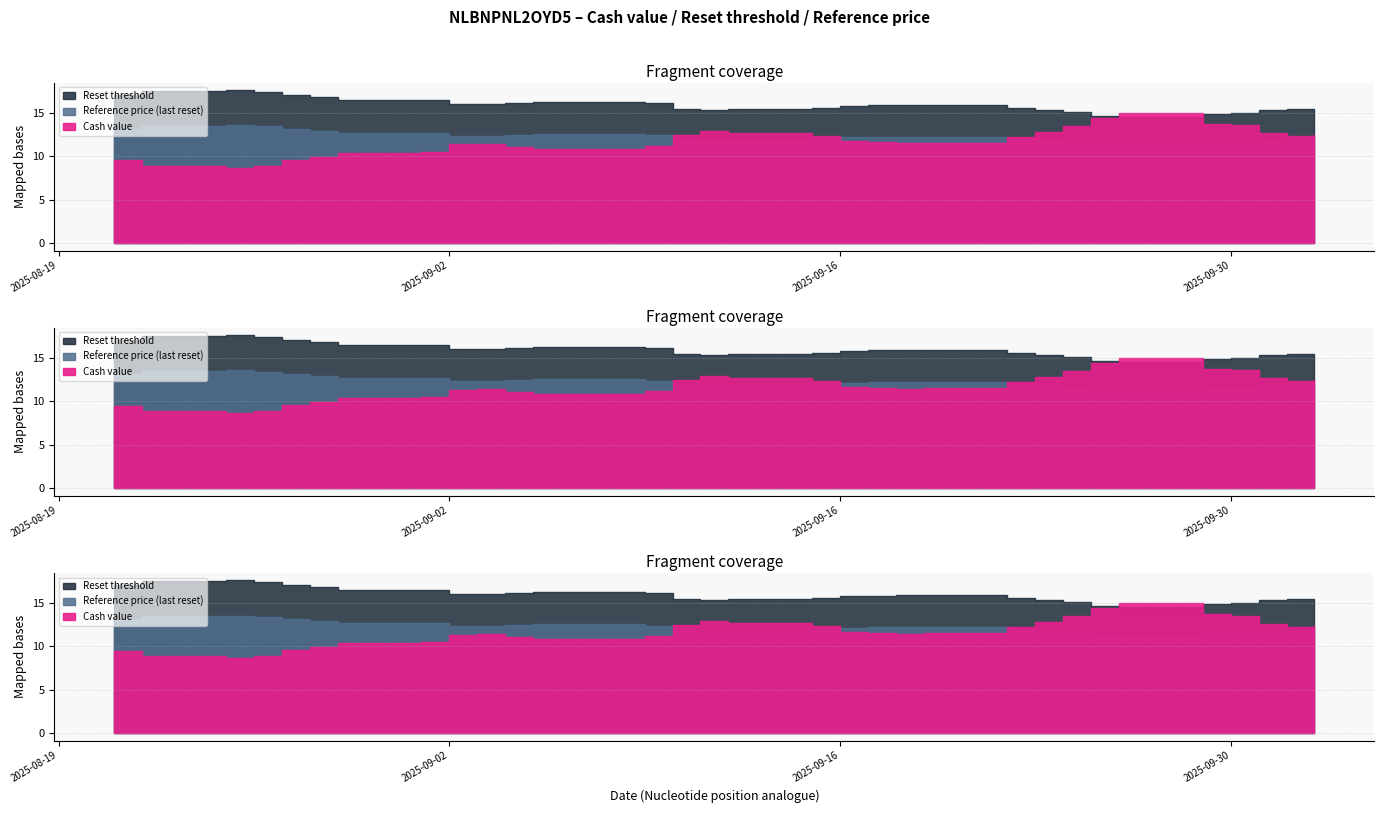

True or false: Reference price (last reset) has more than 2 interior local peaks.

True